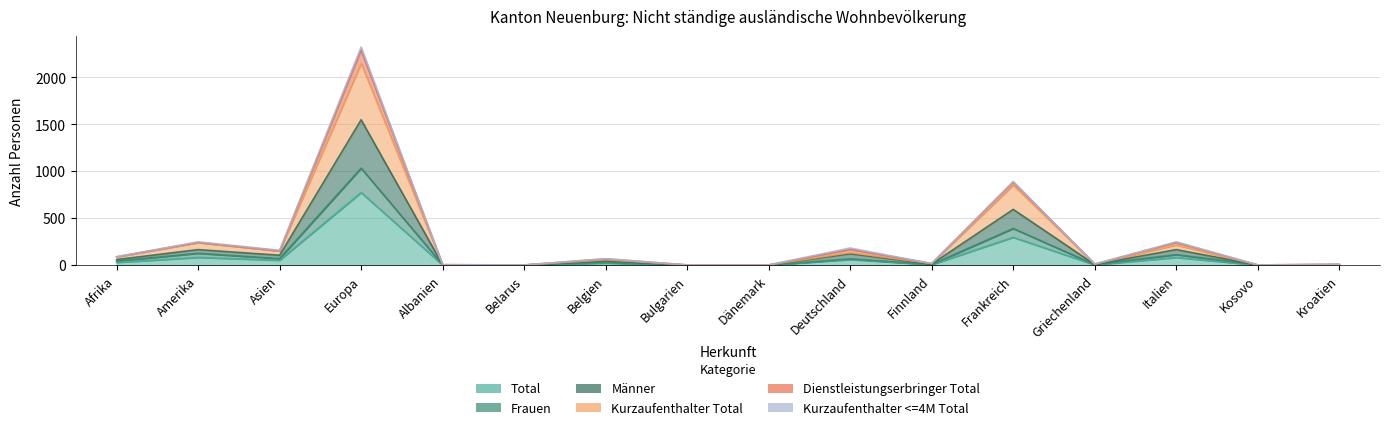

True or false: Kurzaufenthalter Total has more than 0 interior local peaks.

True